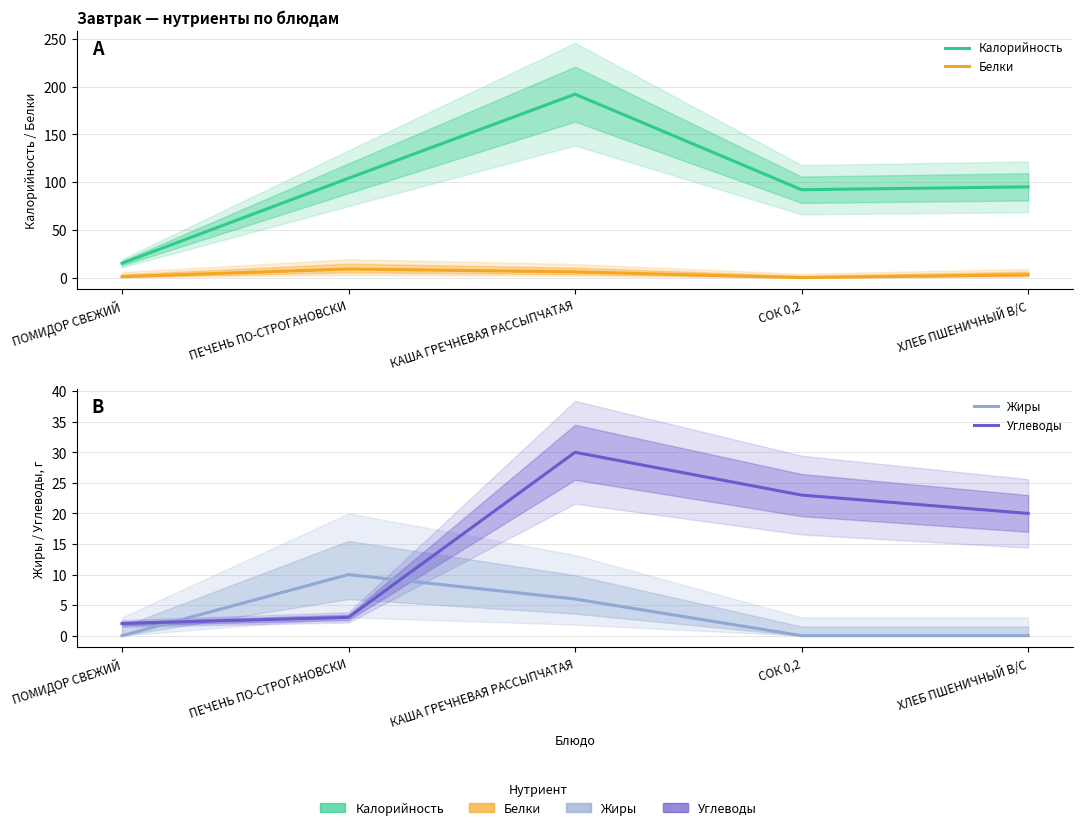

What is the sum of all Калорийность values?

498